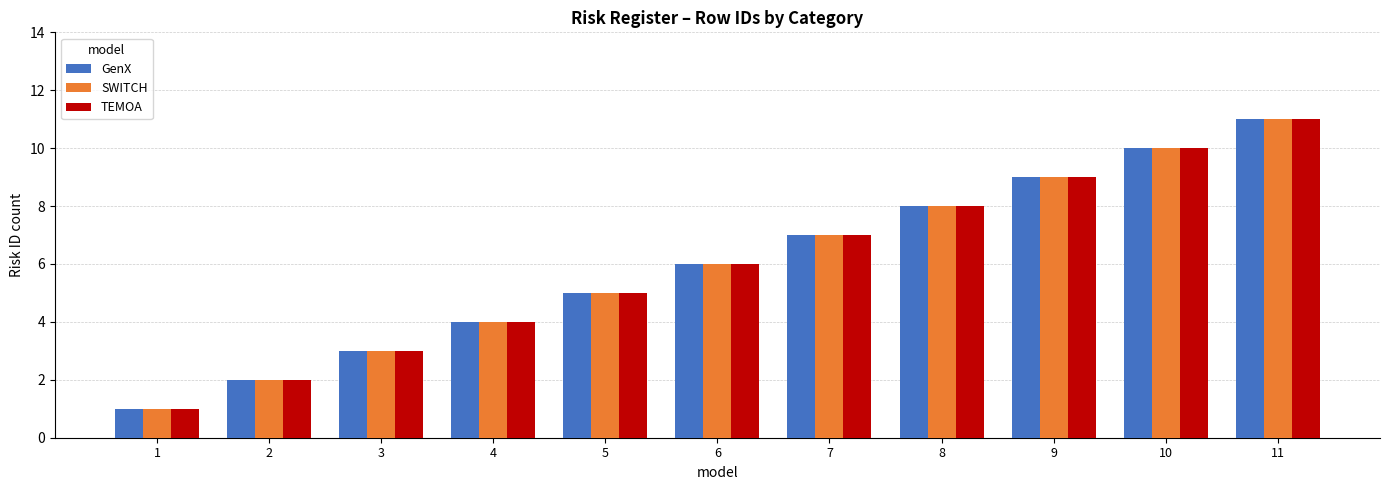

What is the total value across all series at 8?

24